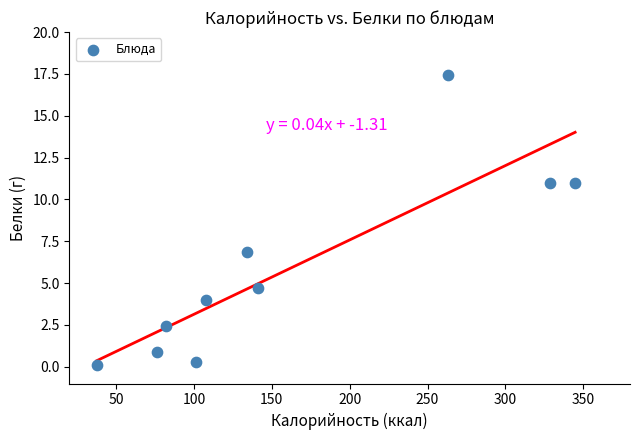

What is the average X value?

161.6